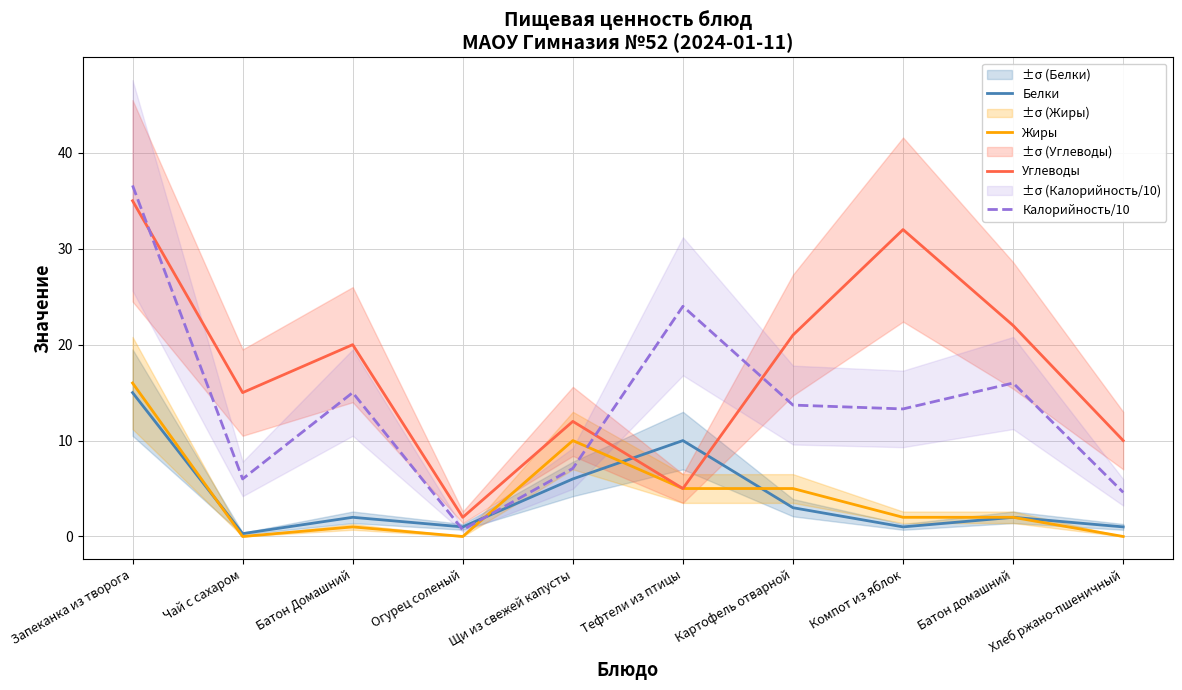

The Калорийность/10 series shows 36.6 at Запеканка из творога. True or false?

True